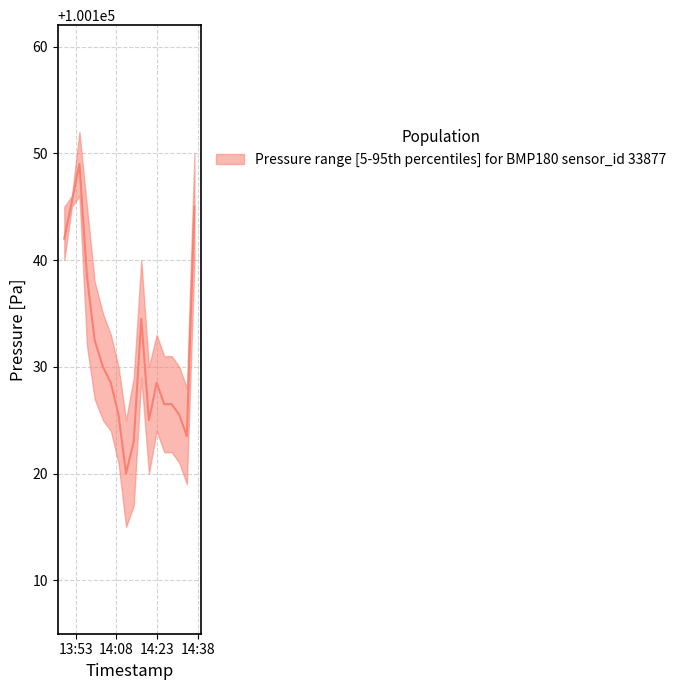

True or false: pressure_median has a value of 100128.5 at 12.

True